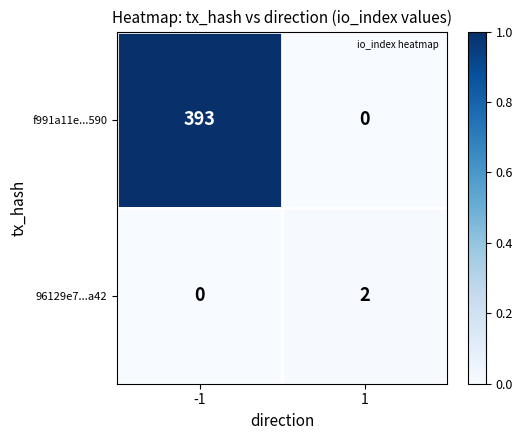

At 1, list the series in order from smallest to largest.

f991a11e...590, 96129e7...a42